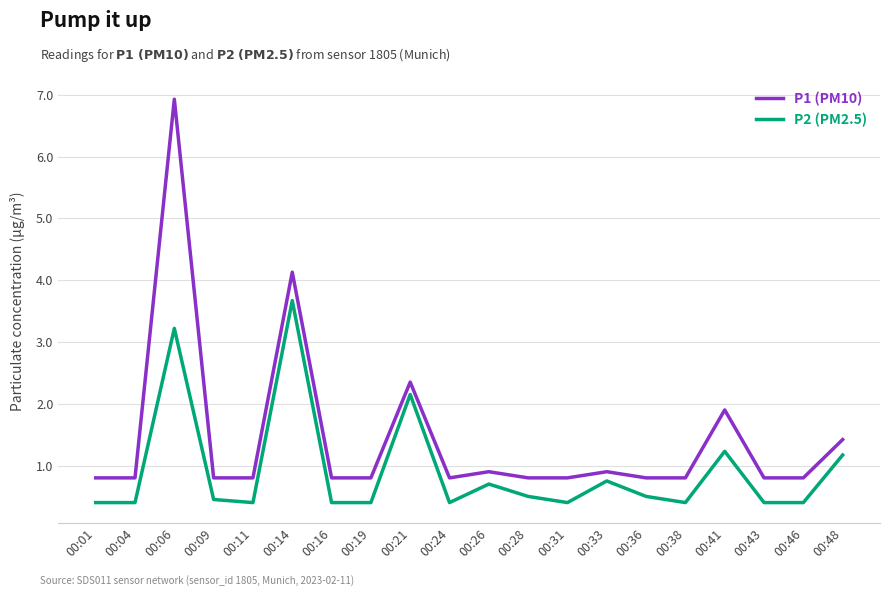

What is the lowest value of the P2 (PM2.5) series?

0.4